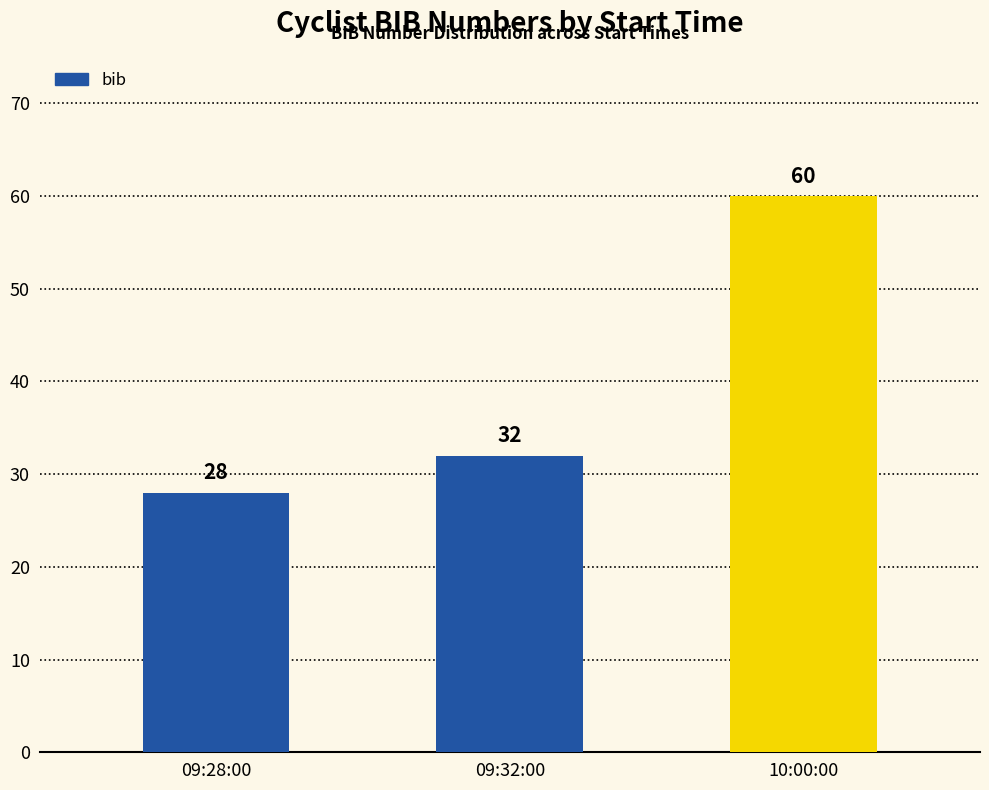

What is the difference between the maximum and minimum values?

32